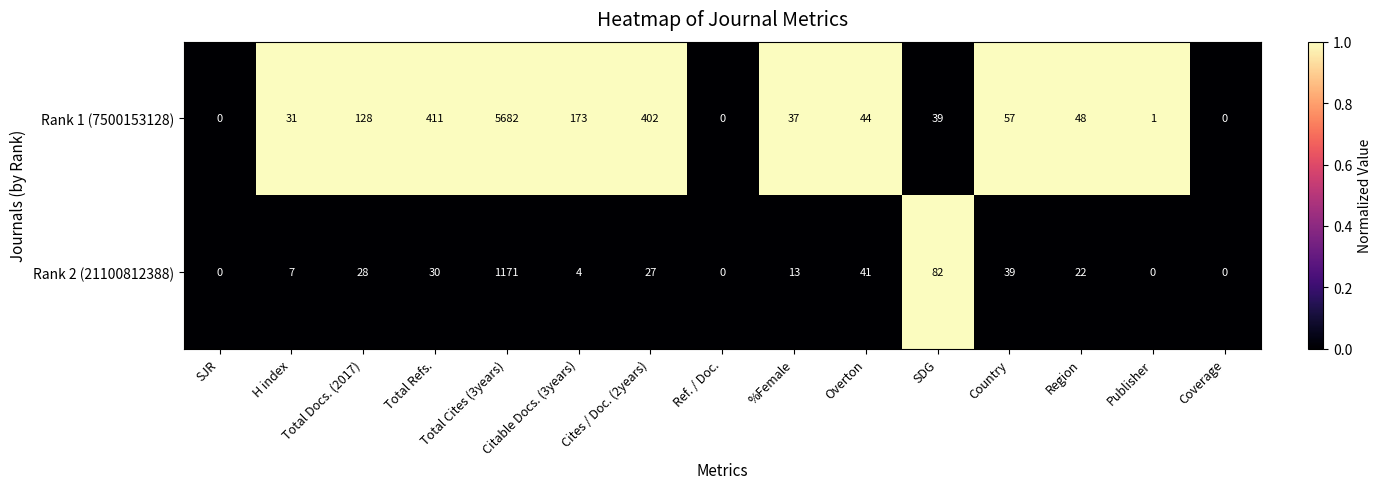

List the series in order of their overall mean, highest first.

Rank 1 (7500153128), Rank 2 (21100812388)